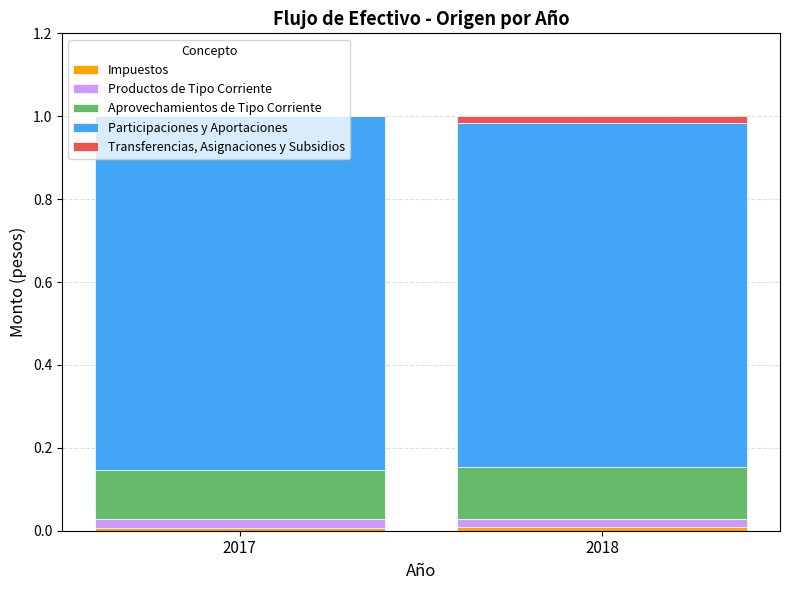

The Transferencias, Asignaciones y Subsidios series shows 0.0 at 2017. True or false?

True